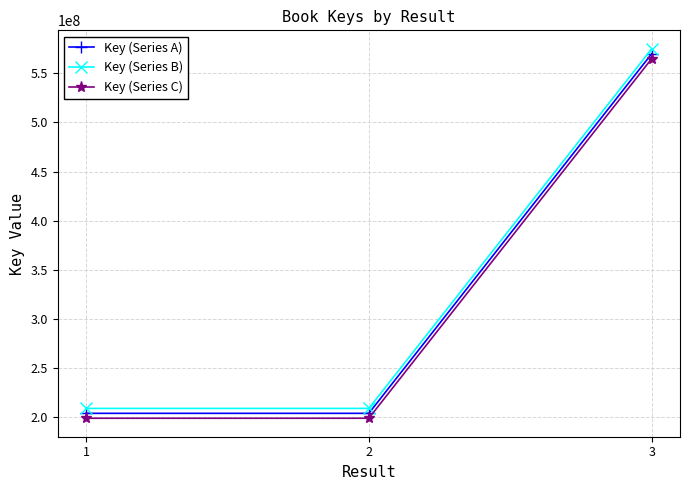

What is the total value across all series at 2?

612230358